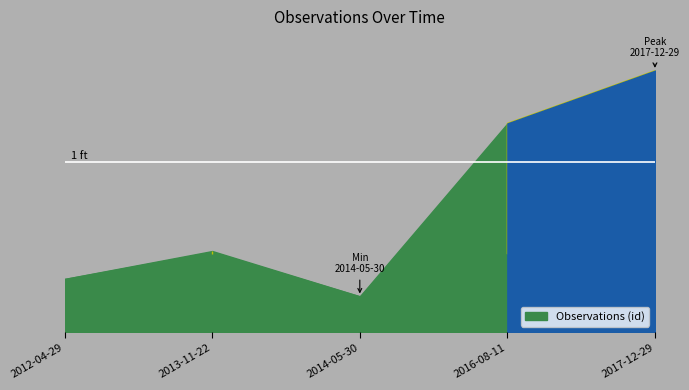

Rank the categories by value from highest to lowest.

2017-12-29, 2016-08-11, 2013-11-22, 2012-04-29, 2014-05-30